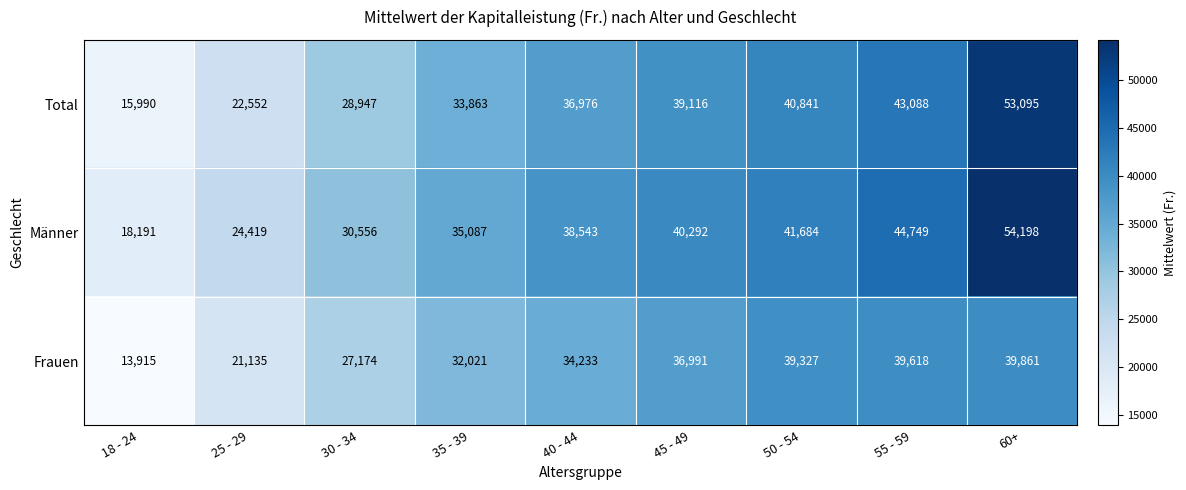

Reading left to right, extract all data points from this chart.

Total: 15990	22552	28947	33863	36976	39116	40841	43088	53095
Männer: 18191	24419	30556	35087	38543	40292	41684	44749	54198
Frauen: 13915	21135	27174	32021	34233	36991	39327	39618	39861